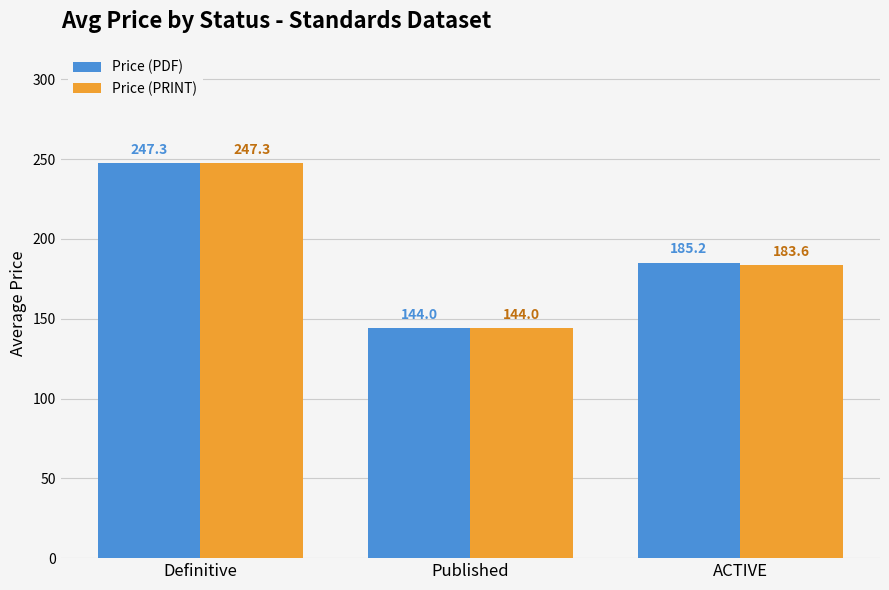

True or false: Price (PRINT) has a value of 247.3 at Definitive.

True